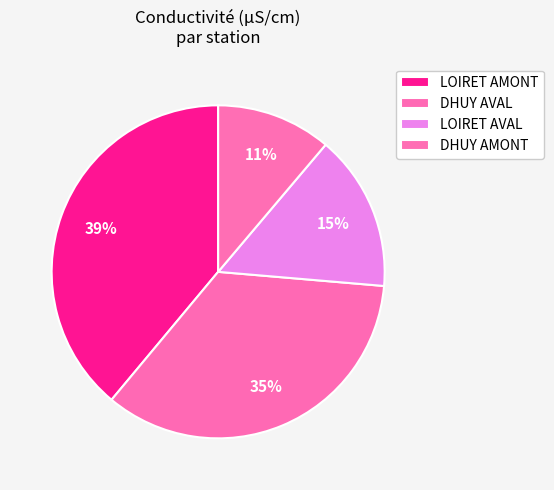

Is it true that LOIRET AMONT is 11% of the pie?

False